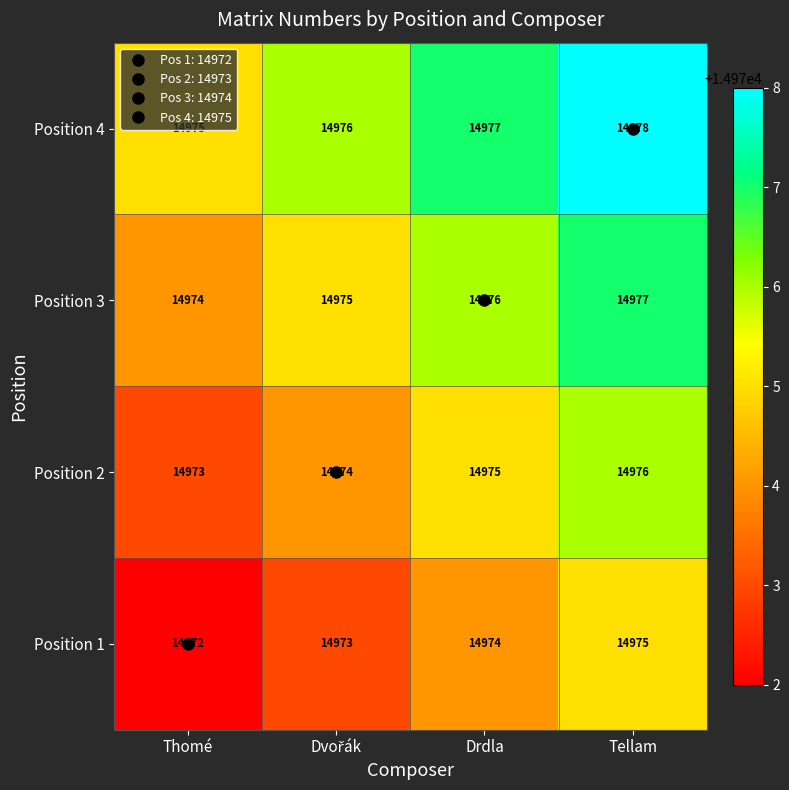

True or false: Position 3 has a value of 6743 at Thomé.

False